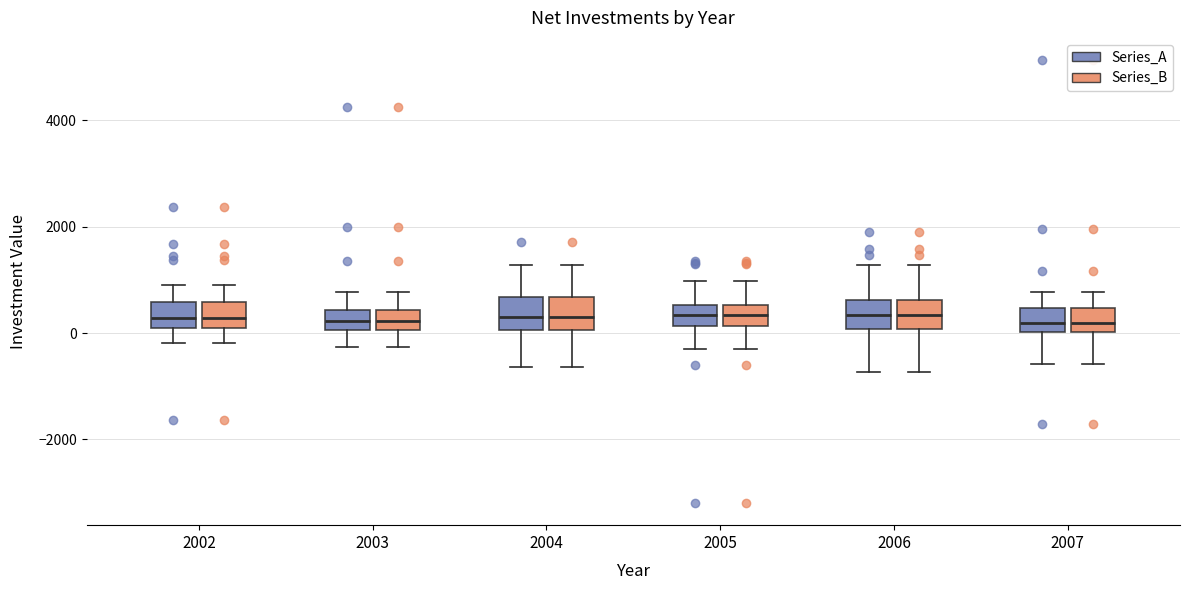

Reading left to right, read every box against the y-axis: the position of its median line, the range the box covers, and the ends of its whiskers. The values are not printed on the chart, so give them approximately, as read against the axis.

2002 (Series_A): median 200 (inside the box), box 200 to 600, whiskers -200 to 1000
2002 (Series_B): median 200 (inside the box), box 200 to 600, whiskers -200 to 1000
2003 (Series_A): median 200, box 0 to 400, whiskers -200 to 800
2003 (Series_B): median 200, box 0 to 400, whiskers -200 to 800
2004 (Series_A): median 200, box 0 to 600, whiskers -600 to 1200
2004 (Series_B): median 200, box 0 to 600, whiskers -600 to 1200
2005 (Series_A): median 400, box 200 to 600, whiskers -200 to 1000
2005 (Series_B): median 400, box 200 to 600, whiskers -200 to 1000
2006 (Series_A): median 400, box 0 to 600, whiskers -800 to 1200
2006 (Series_B): median 400, box 0 to 600, whiskers -800 to 1200
2007 (Series_A): median 200, box 0 to 400, whiskers -600 to 800
2007 (Series_B): median 200, box 0 to 400, whiskers -600 to 800